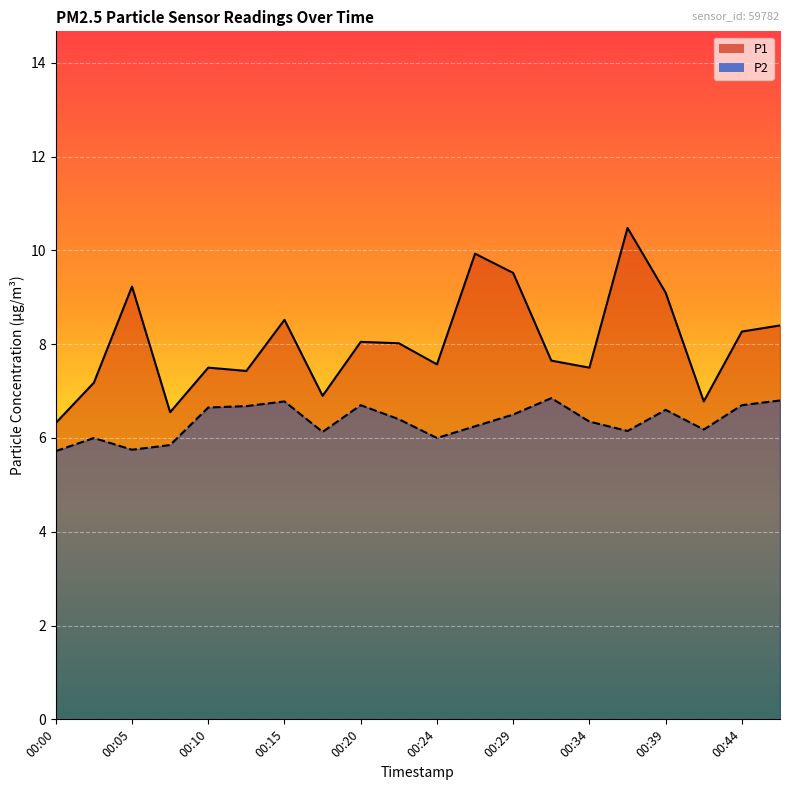

How many values in the P1 series are below 8?

10